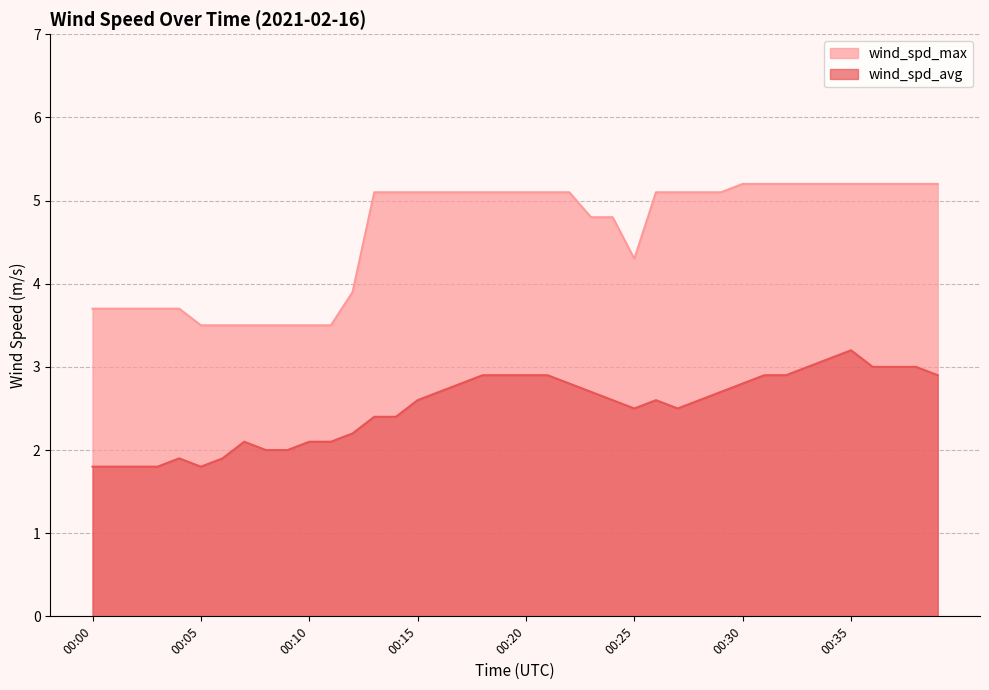

True or false: wind_spd_max and wind_spd_avg cross at least once.

False